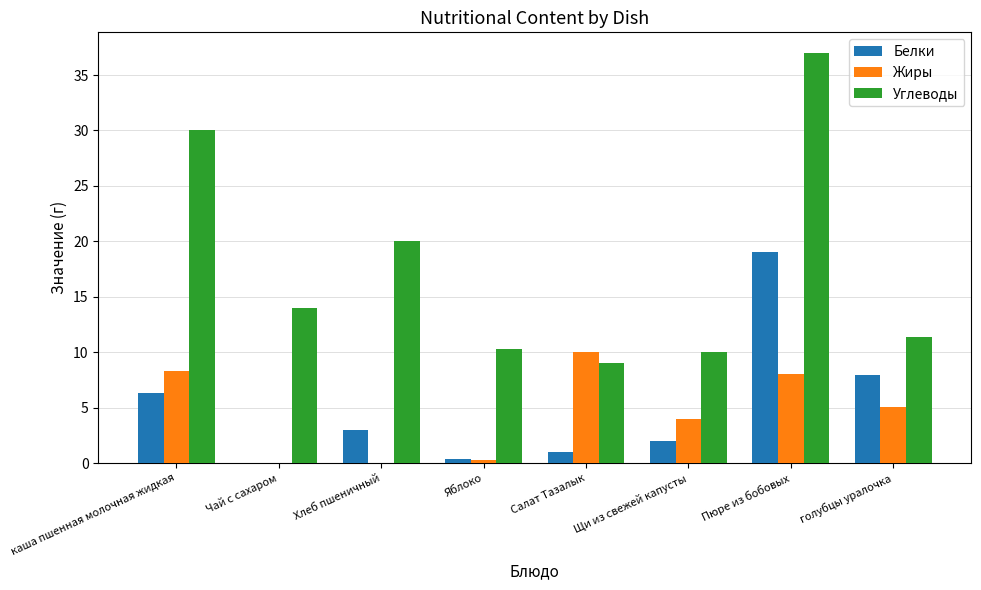

How many positive values does the Белки series have?

7